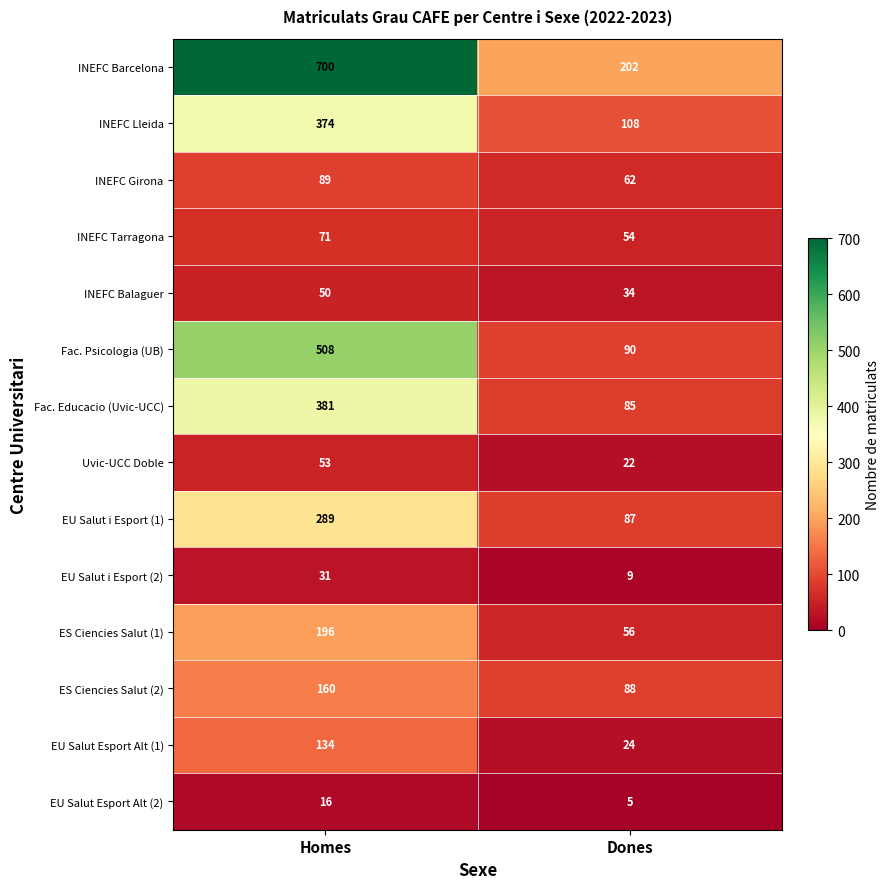

How many series are shown in this chart?

14